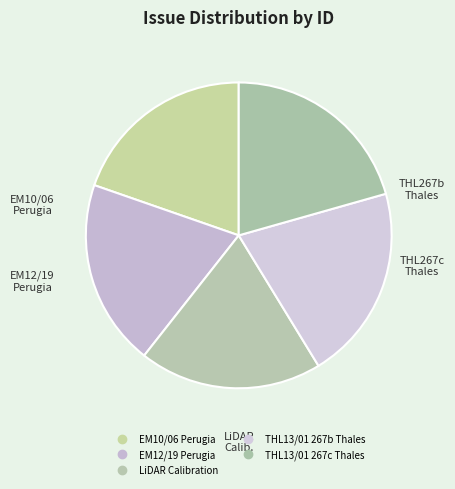

Count the number of slices in the pie.

5